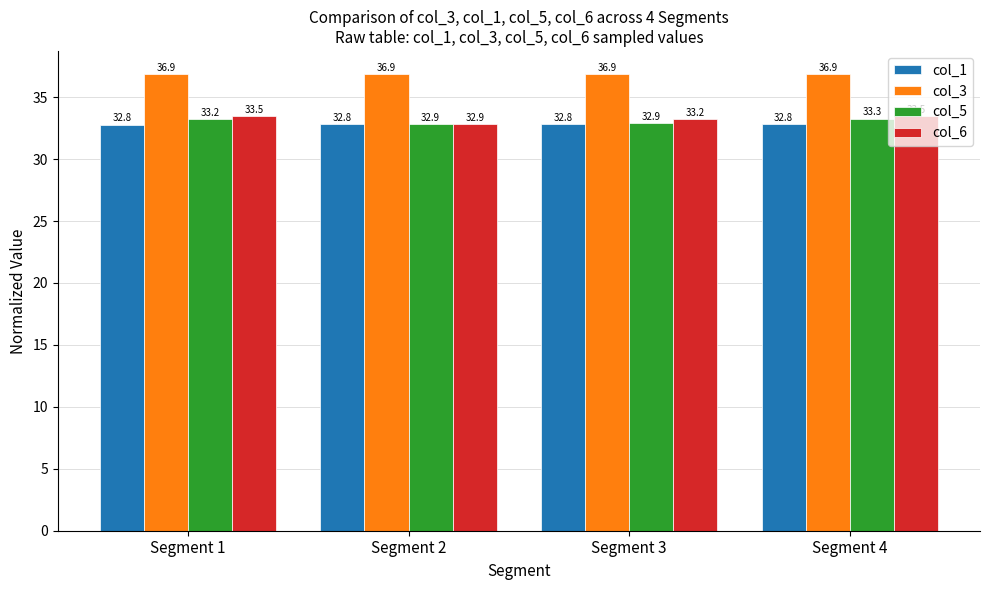

At how many categories does at least one series exceed 34?

4